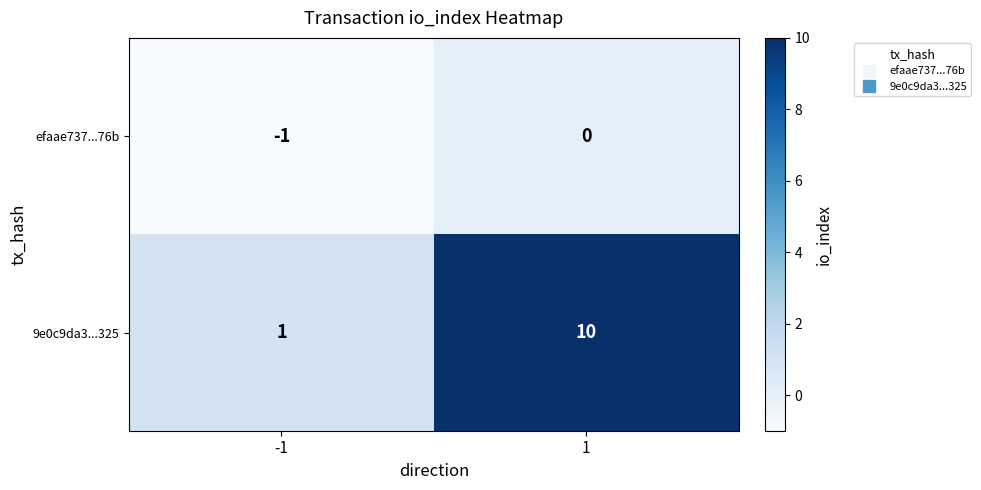

What is the difference between the maximum and minimum values in the 9e0c9da3...325 series?

9